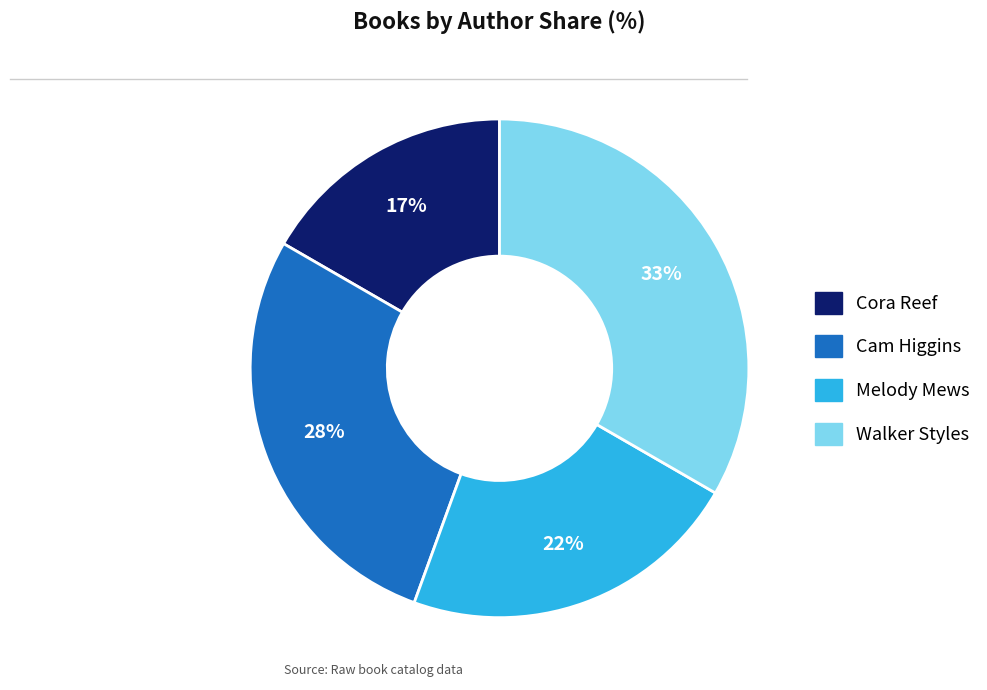

What is the largest slice in the pie chart?

Walker Styles